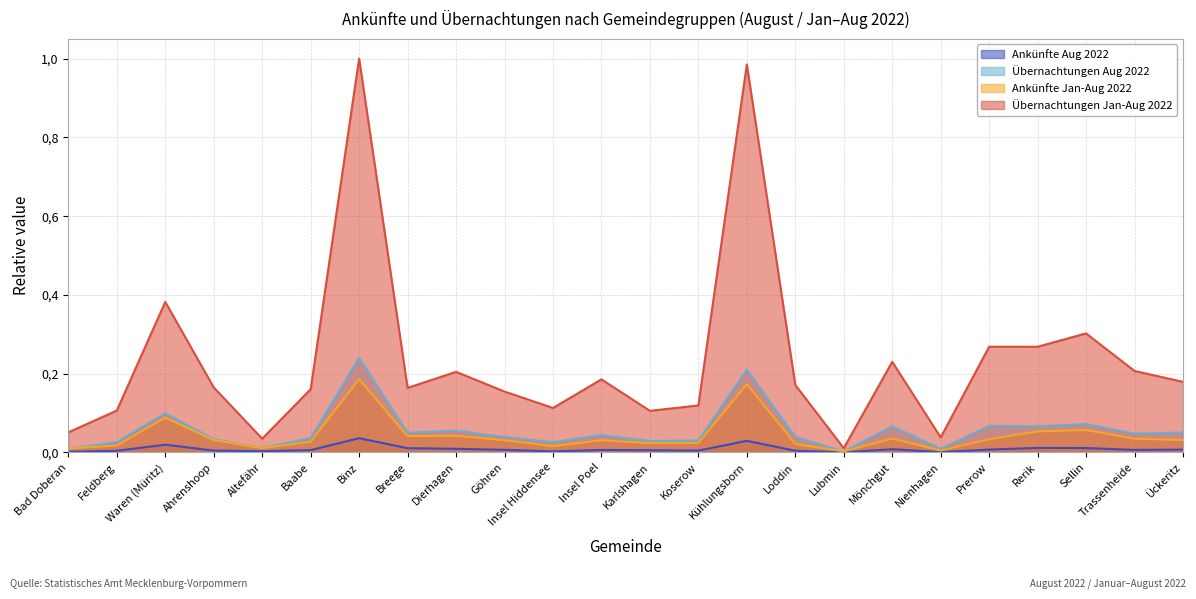

At which label is Ankünfte Aug 2022 closest to 0?

Lubmin